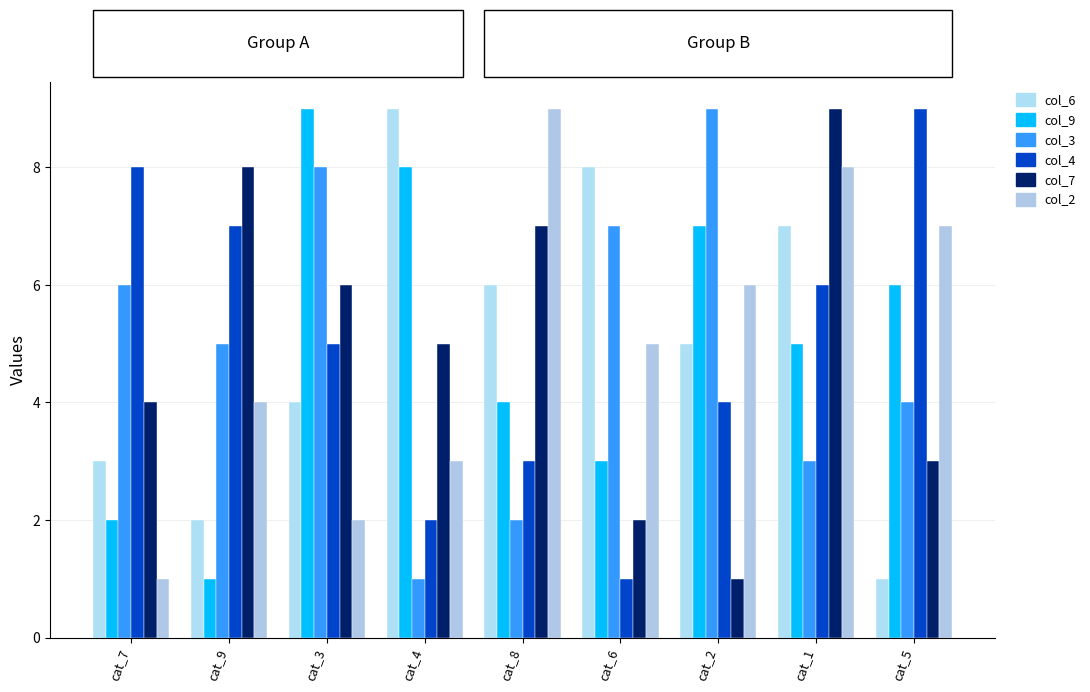

Is it true that col_3 equals 3 at cat_1?

True